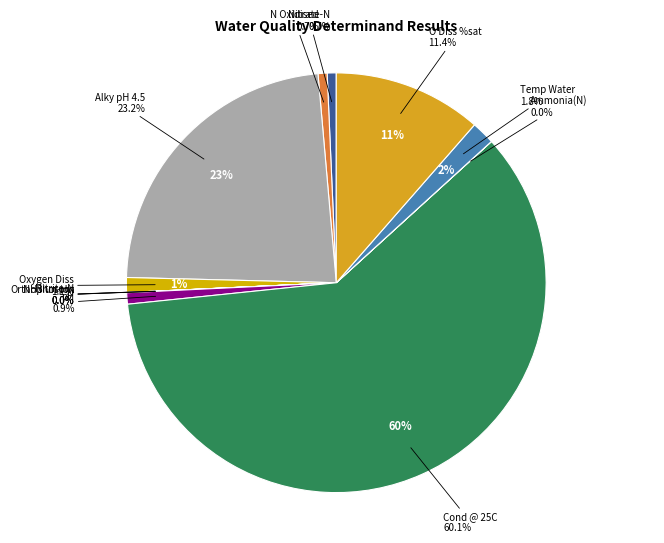

The Orthophospht slice represents 1% of the pie. True or false?

False